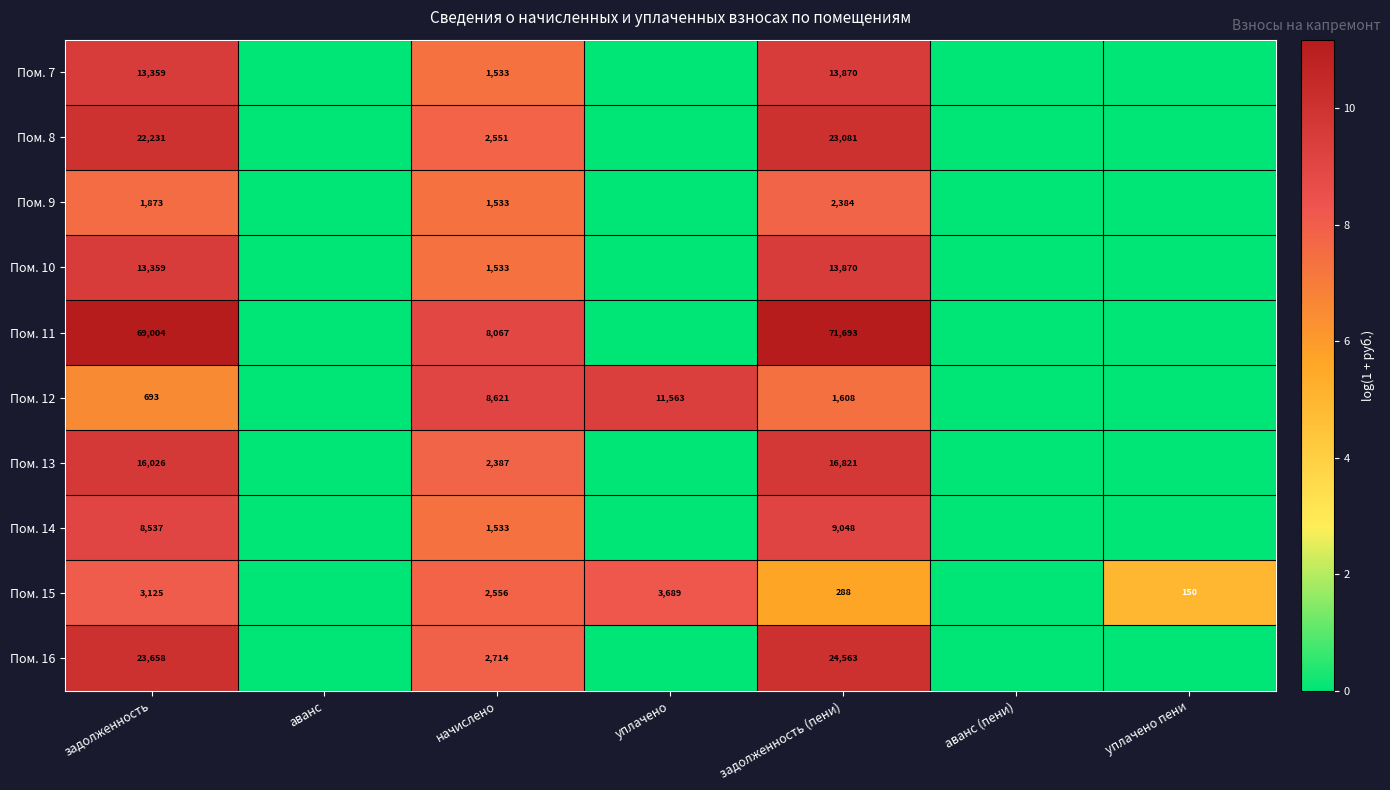

What is the greatest value displayed?

11.2